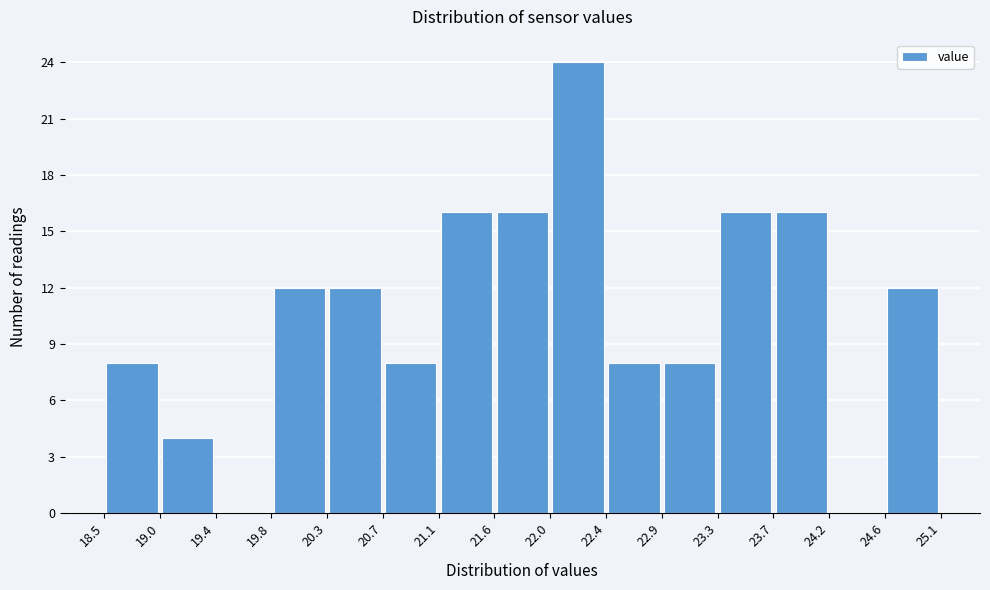

What is the height of the bar covering 23.3 to 23.7 on the x-axis? The values are not printed on the chart, so give them approximately, as read against the axis.

16